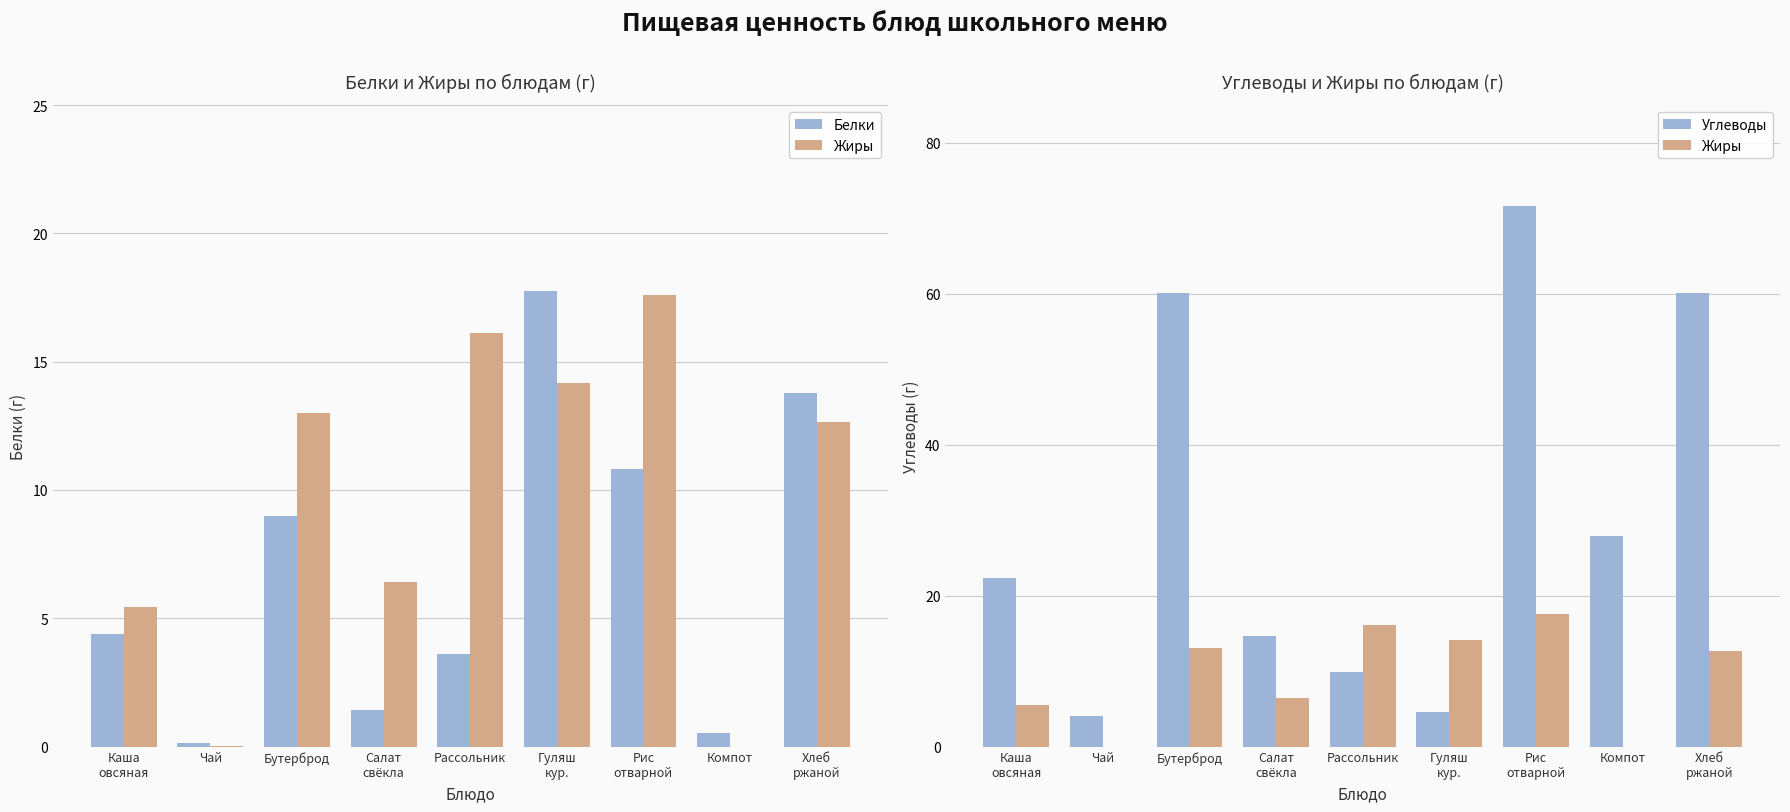

What is the value of the Углеводы bar at the 2nd from the left?

4.0